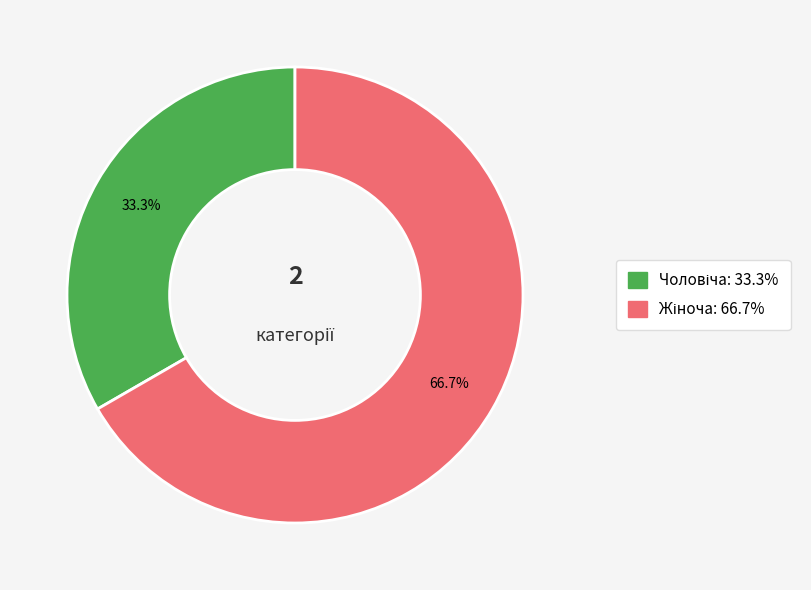

Does any single category account for the majority?

Yes